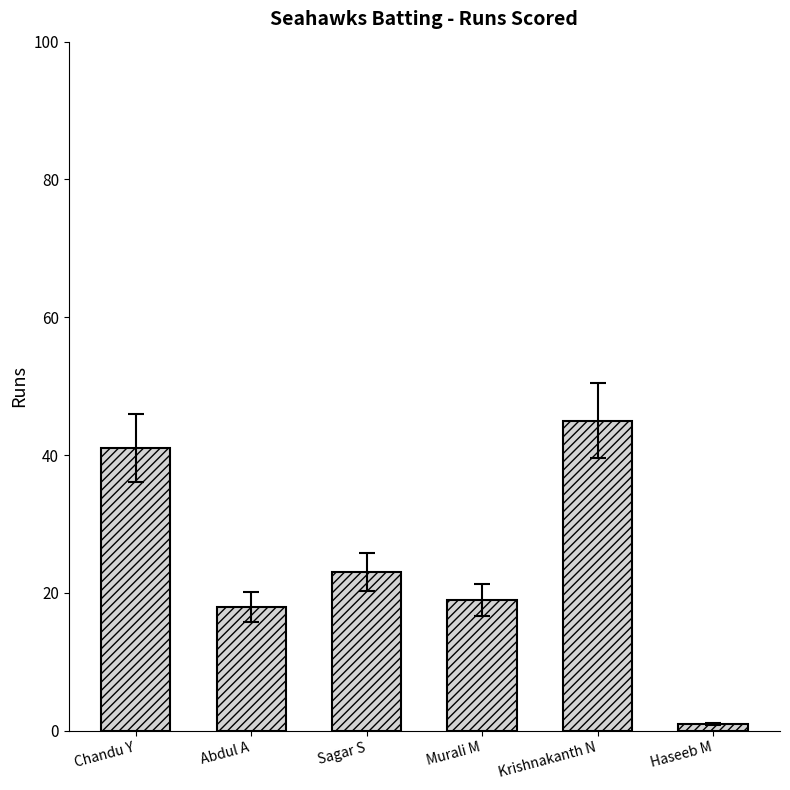

Are the bars grouped side by side (vs. stacked)?

No